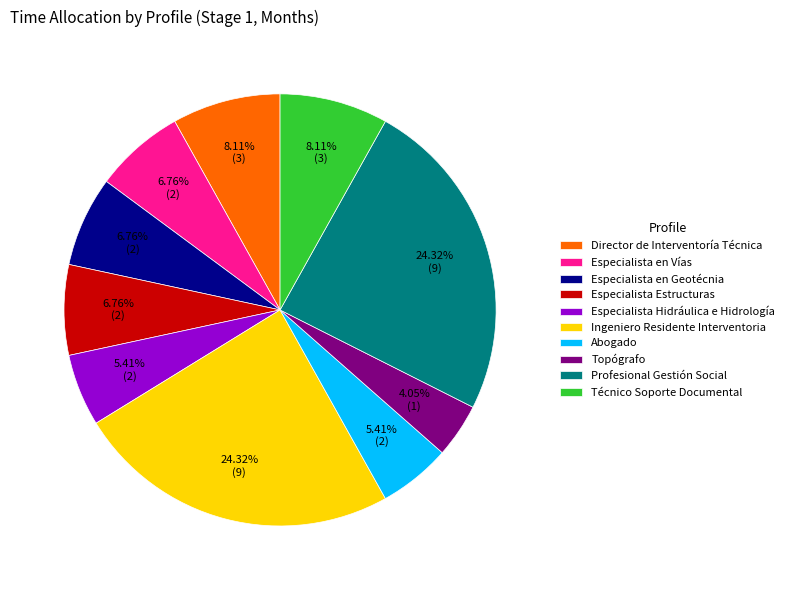

Is it true that Topógrafo is 4% of the pie?

True